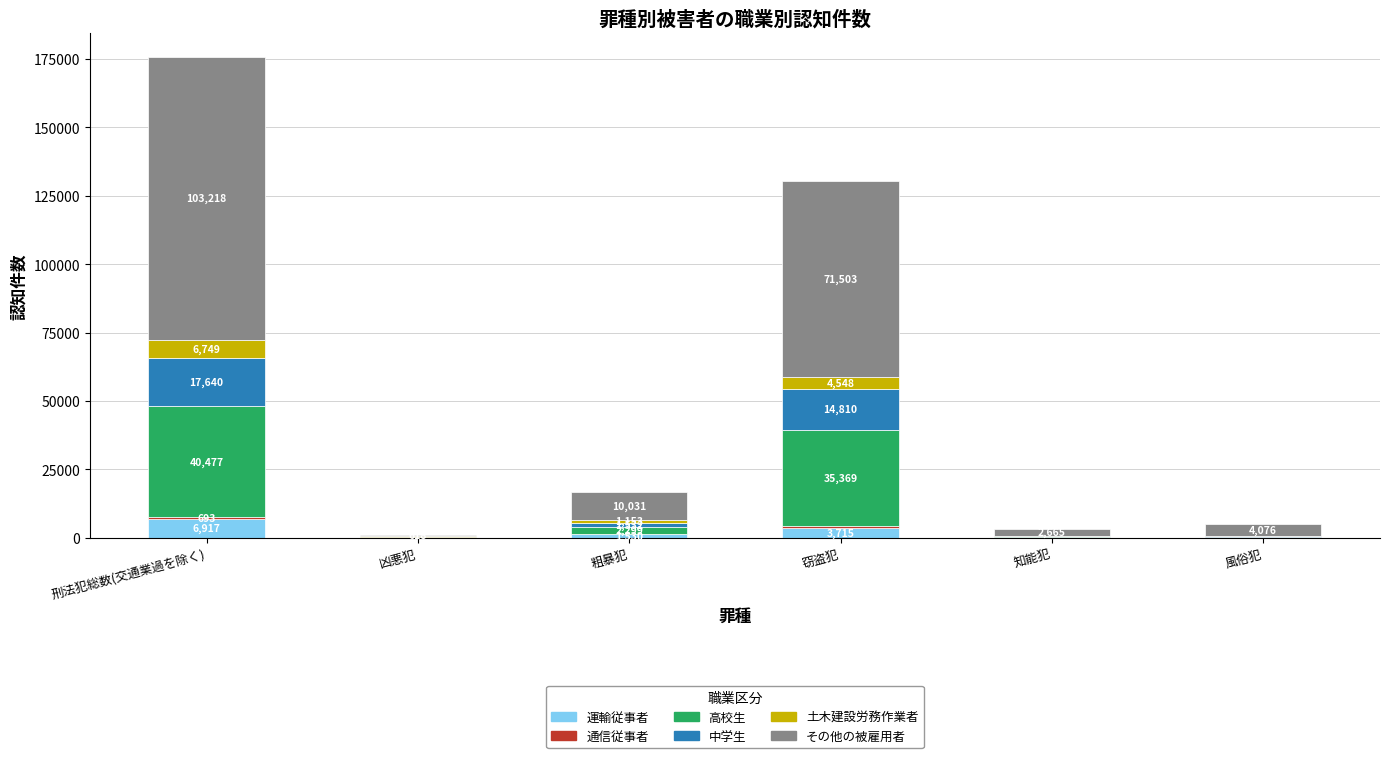

Read the 運輸従事者 value at 粗暴犯.

1530